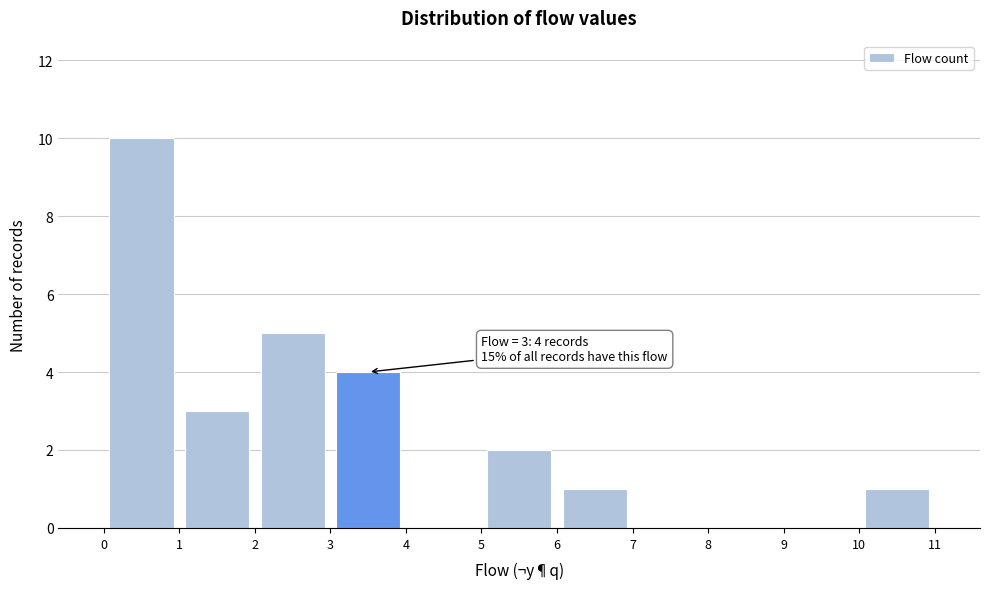

Over which range of the x-axis is the bar tallest?

0 to 1